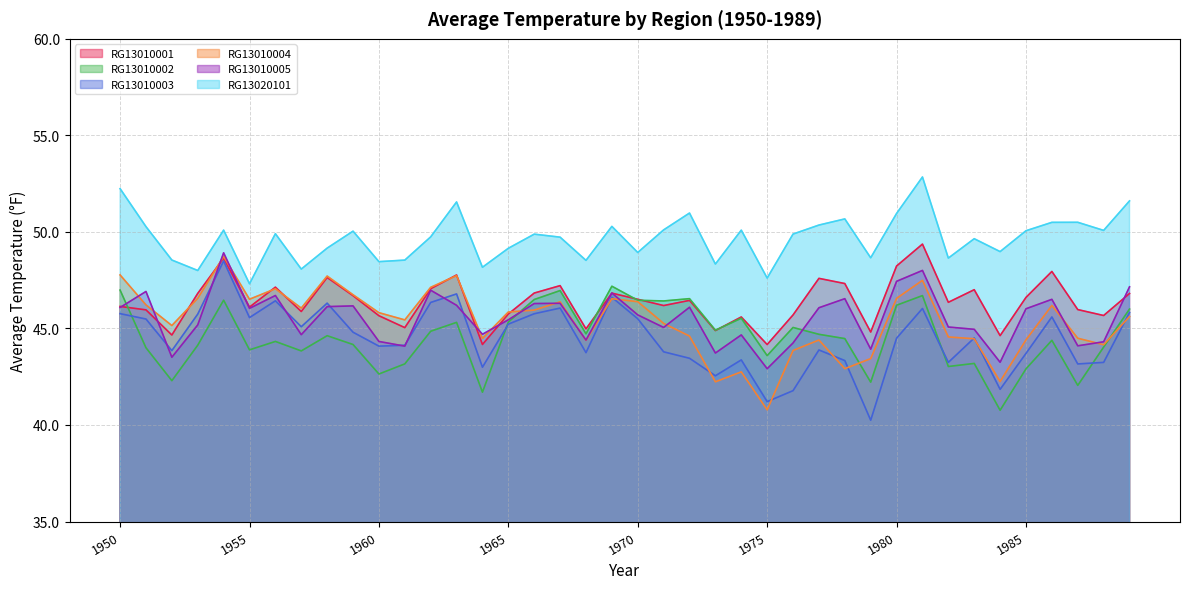

List the labels in order of RG13010003.Average Temperature value, smallest first.

1979, 1975, 1976, 1984, 1973, 1964, 1987, 1988, 1982, 1978, 1974, 1972, 1985, 1968, 1971, 1952, 1977, 1960, 1961, 1980, 1983, 1959, 1957, 1965, 1951, 1970, 1955, 1986, 1953, 1966, 1950, 1989, 1981, 1967, 1958, 1962, 1956, 1969, 1963, 1954